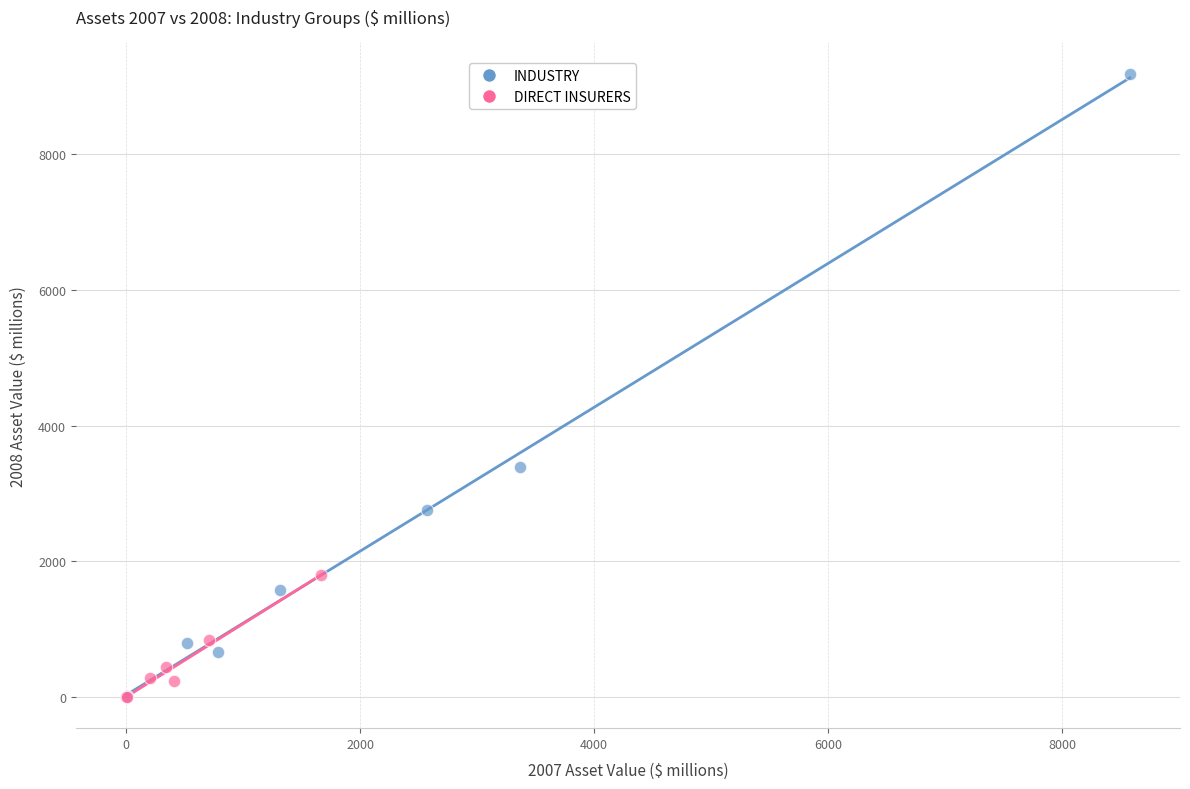

Which series contains the highest Y value?

INDUSTRY